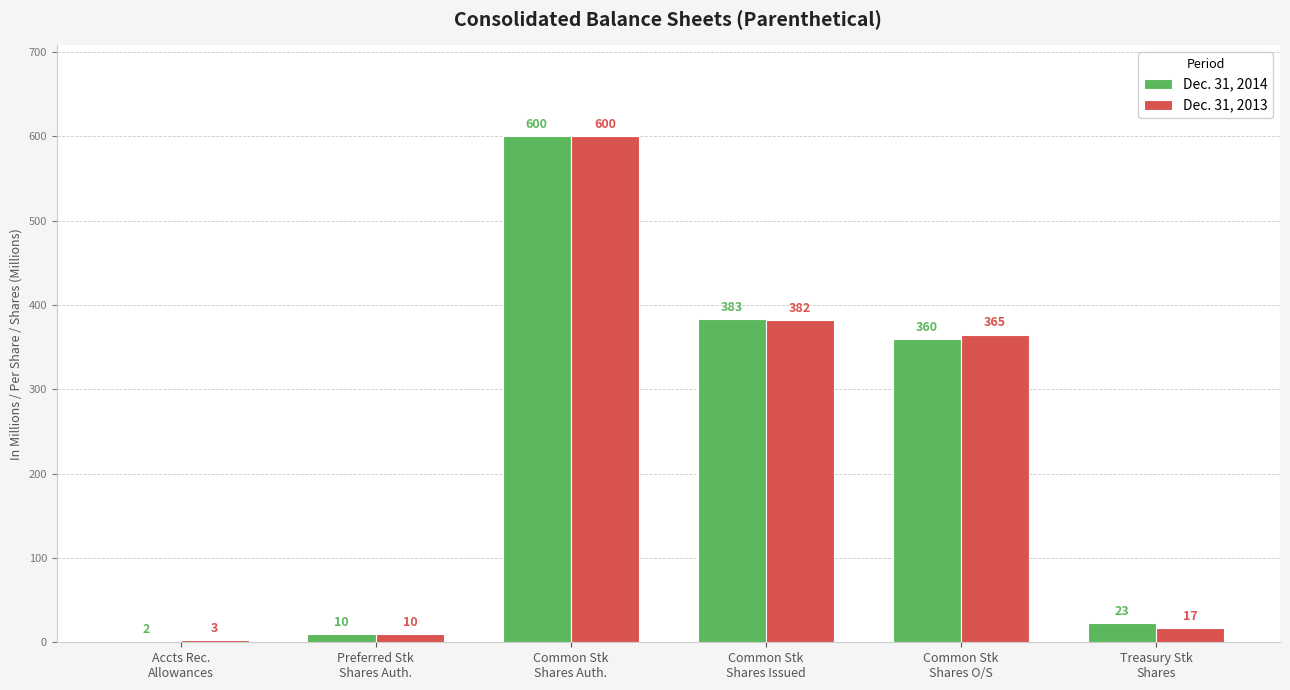

Which series has the largest total across all categories?

Dec. 31, 2014